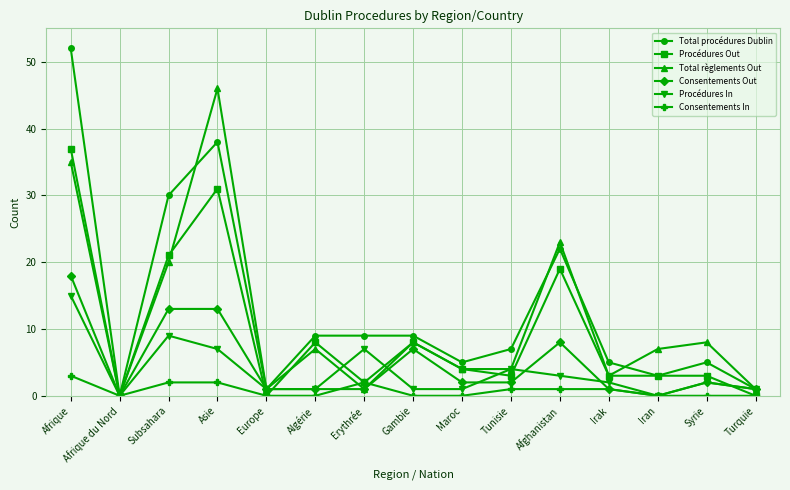

Does the chart have visible grid lines?

Yes